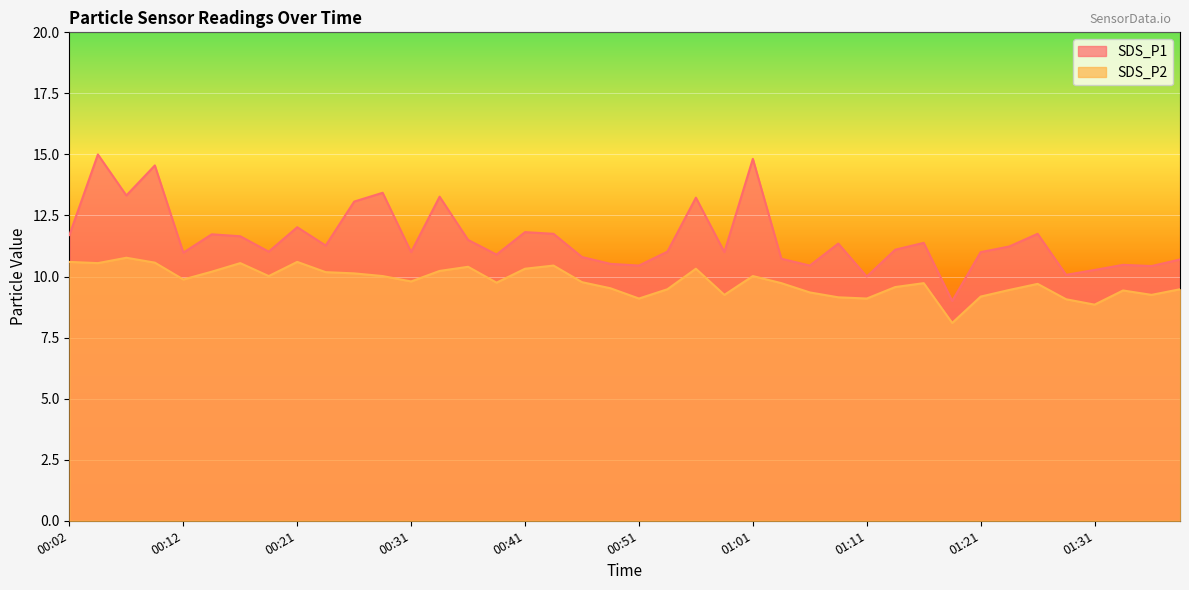

What is the maximum value for SDS_P2?

10.8